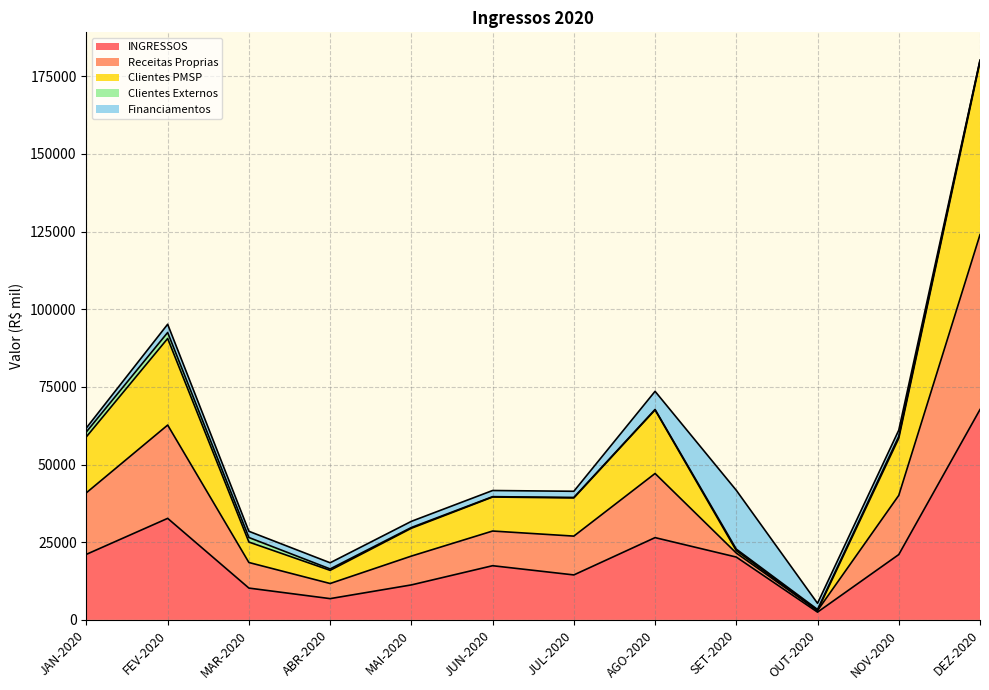

What is the difference between the second highest and minimum values in the INGRESSOS series?

30189.5